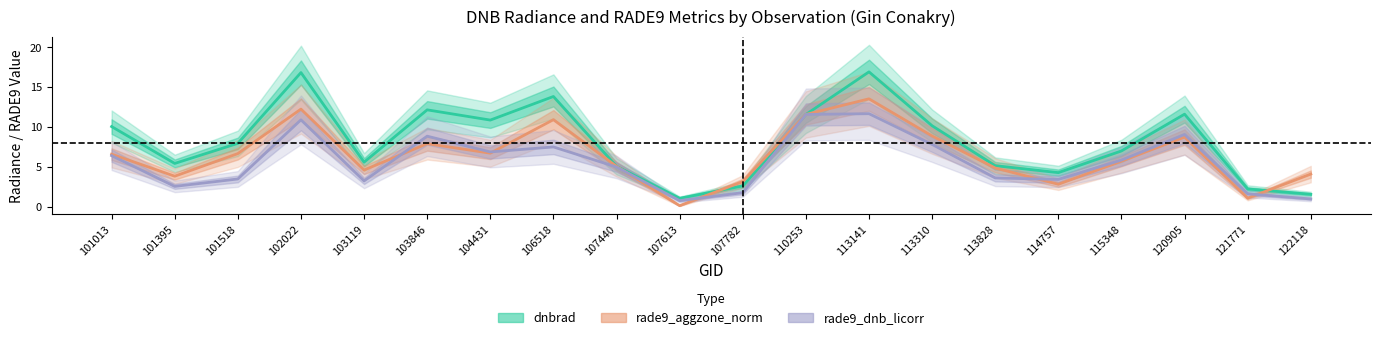

What is the difference between the second highest and second lowest values in the dnbrad series?

15.2